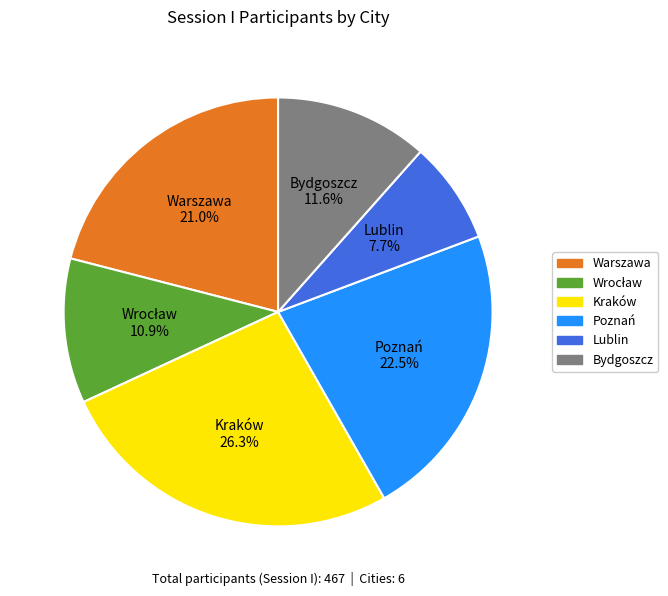

Combined, do Lublin and Kraków account for over 50%?

No